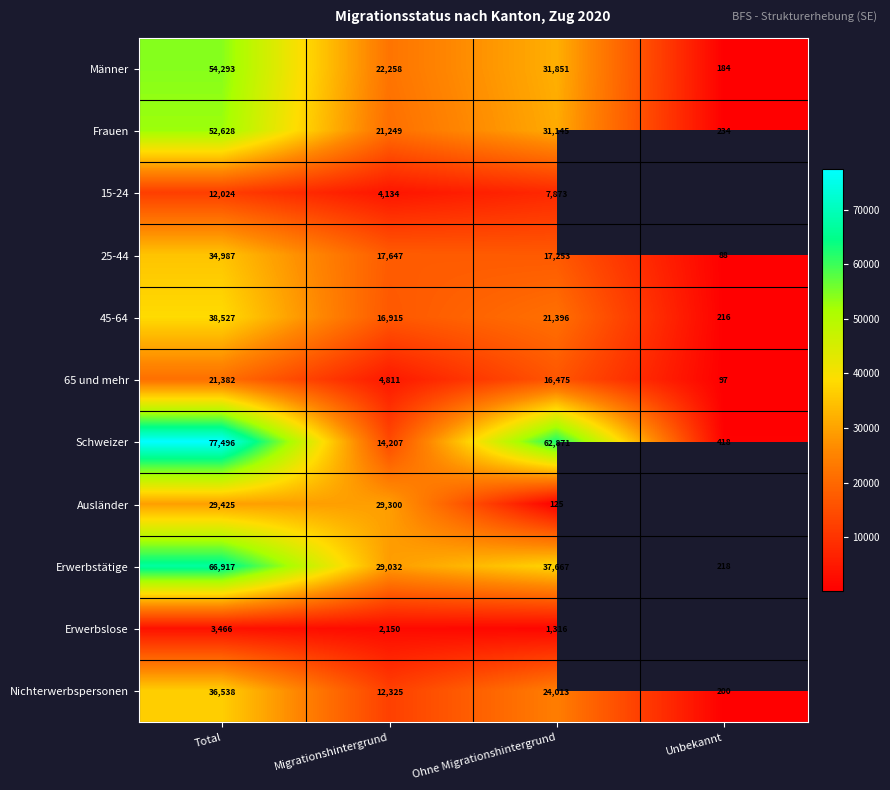

Is it true that 25-44 equals 34987 at Total?

True